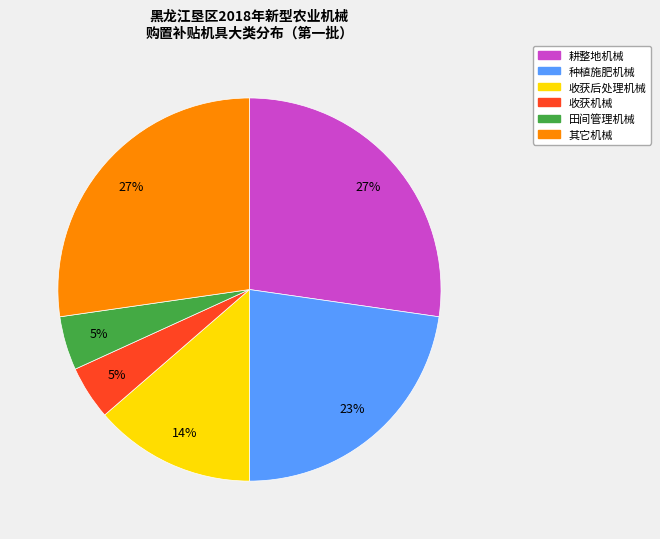

Do 收获后处理机械 and 种植施肥机械 together represent more than half of the pie?

No